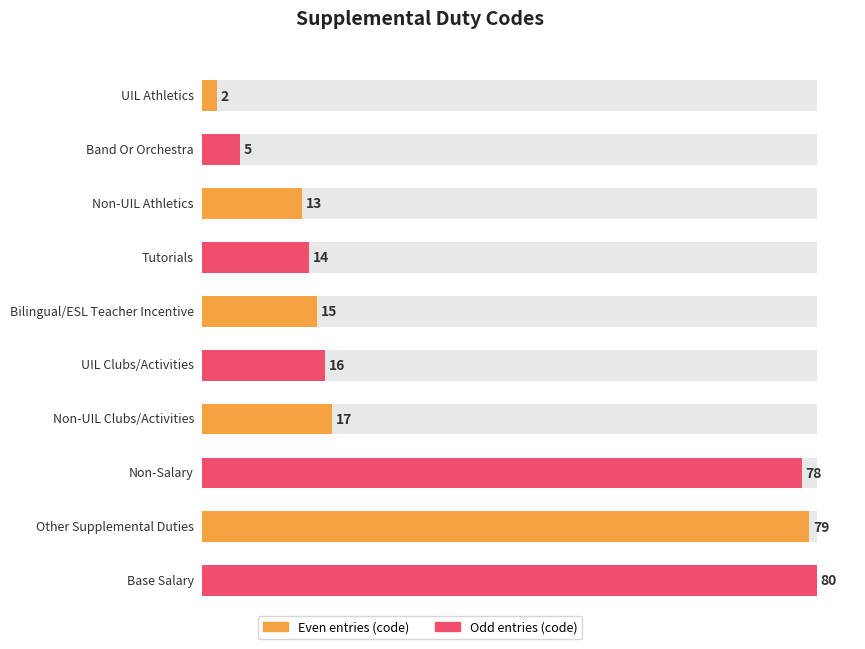

What is the change in value from Band Or Orchestra to UIL Clubs/Activities?

+11